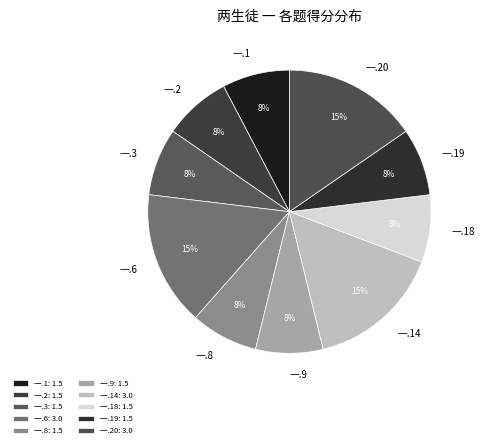

Count the number of slices in the pie.

10